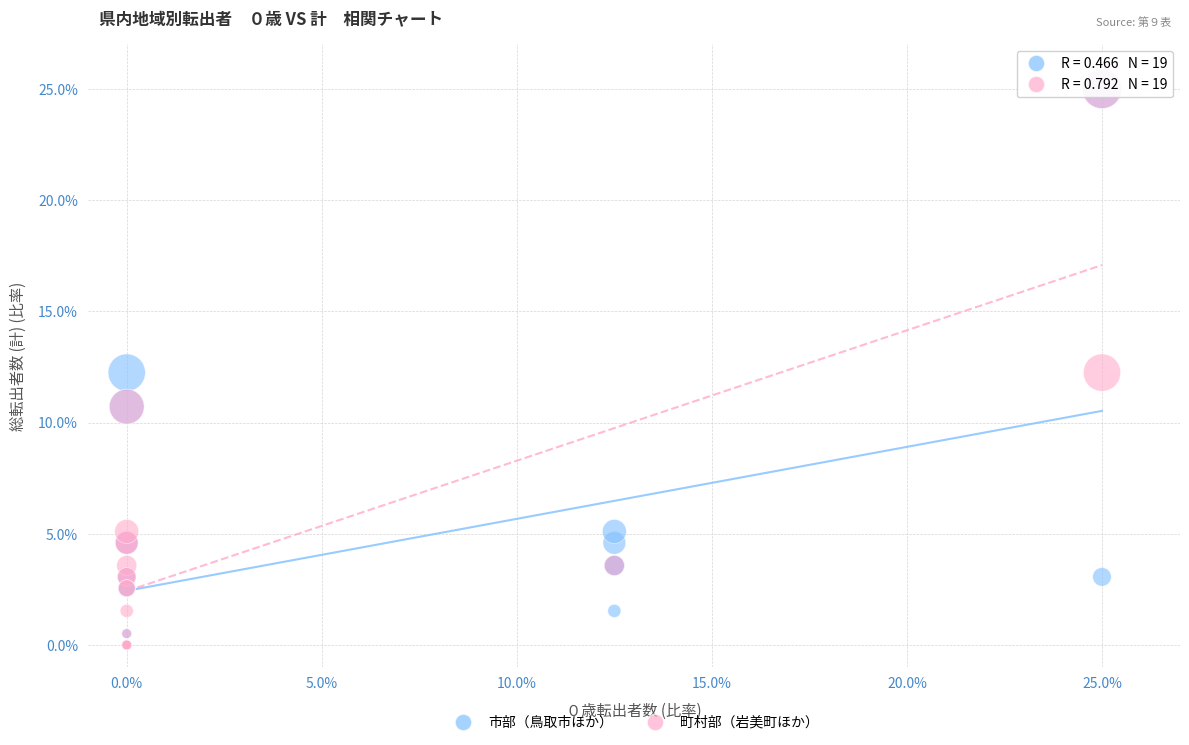

What are all the series names shown in the legend?

市部（鳥取市ほか）, 町村部（岩美町ほか）